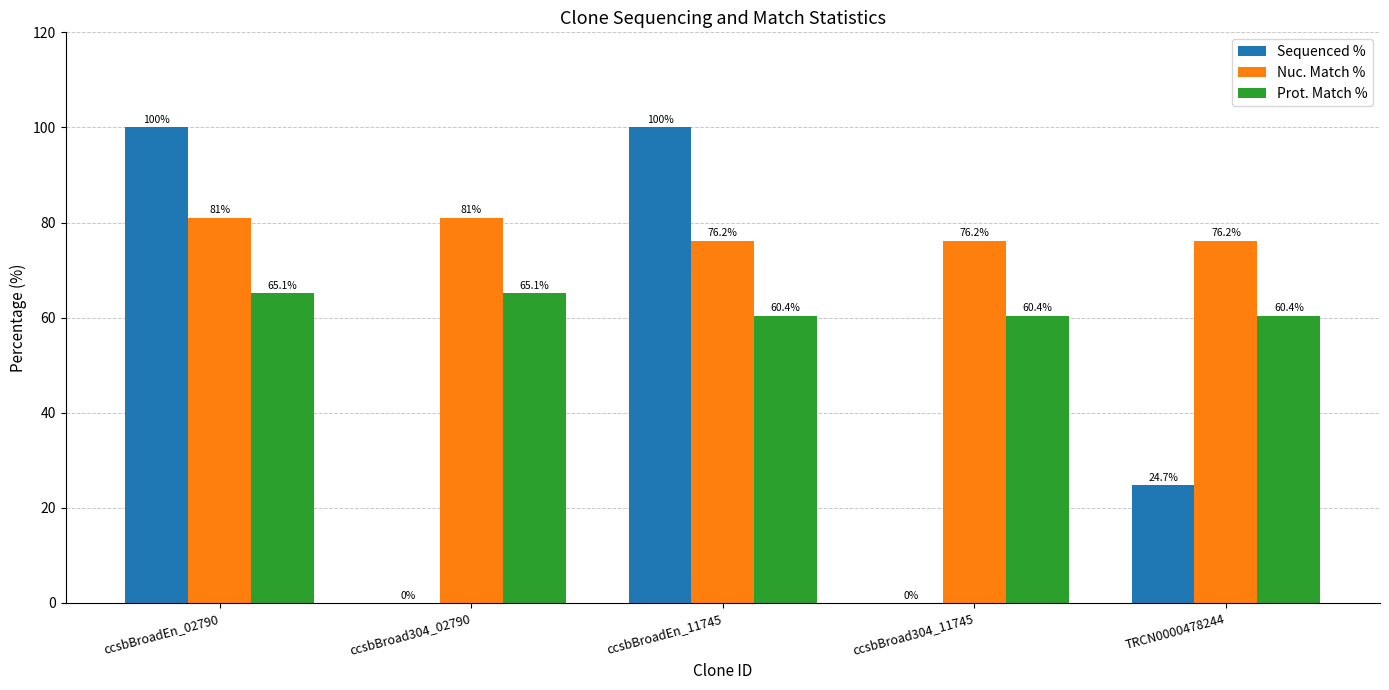

Are the bars grouped side by side (vs. stacked)?

Yes